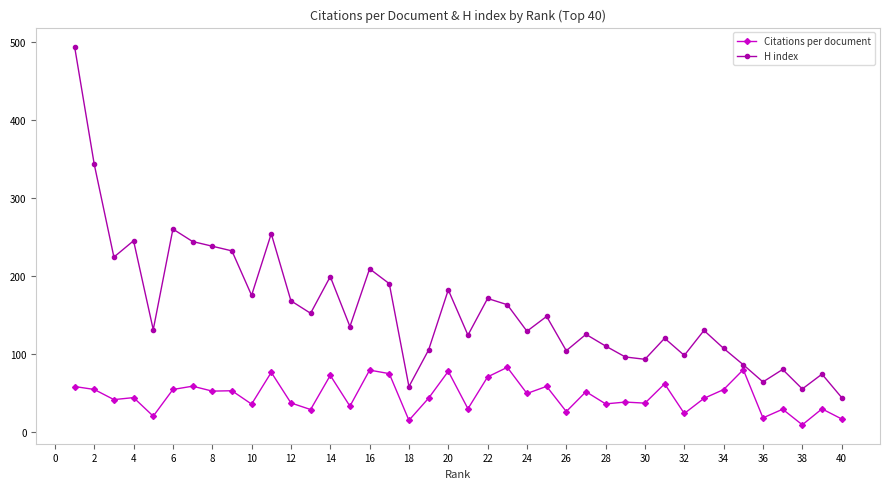

What is the average value of the H index series?

159.0